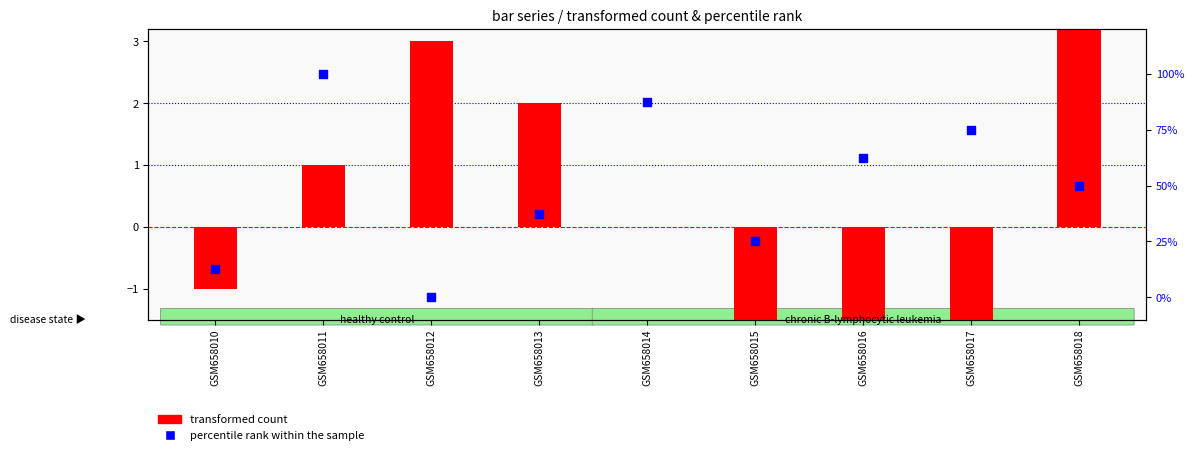

What are all the series names shown in the legend?

transformed count, percentile rank within the sample